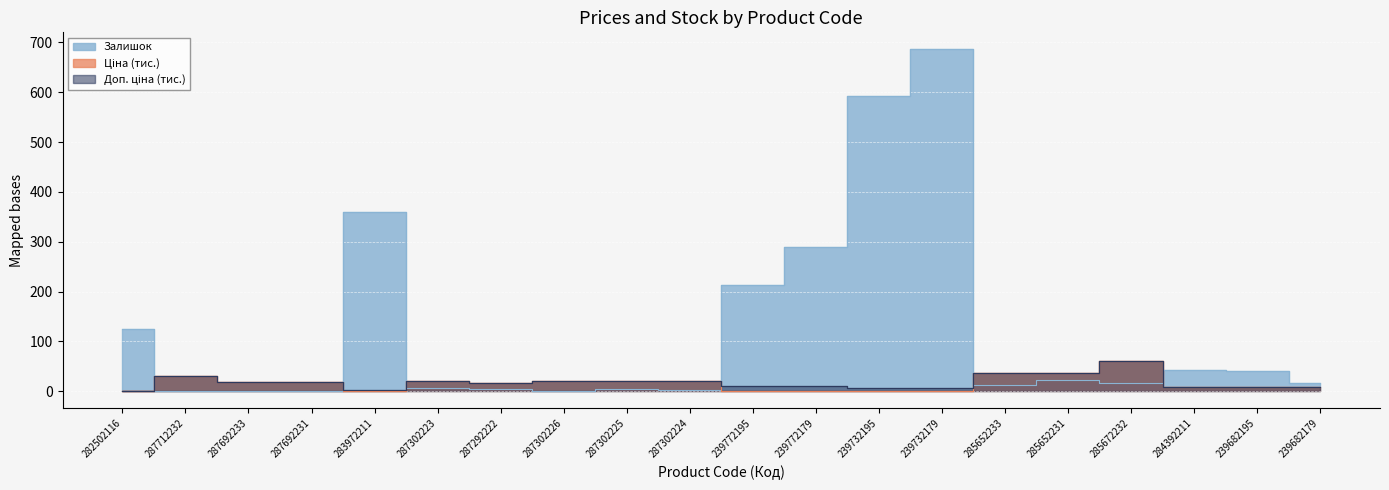

Which category has the highest value across all series?

239732179